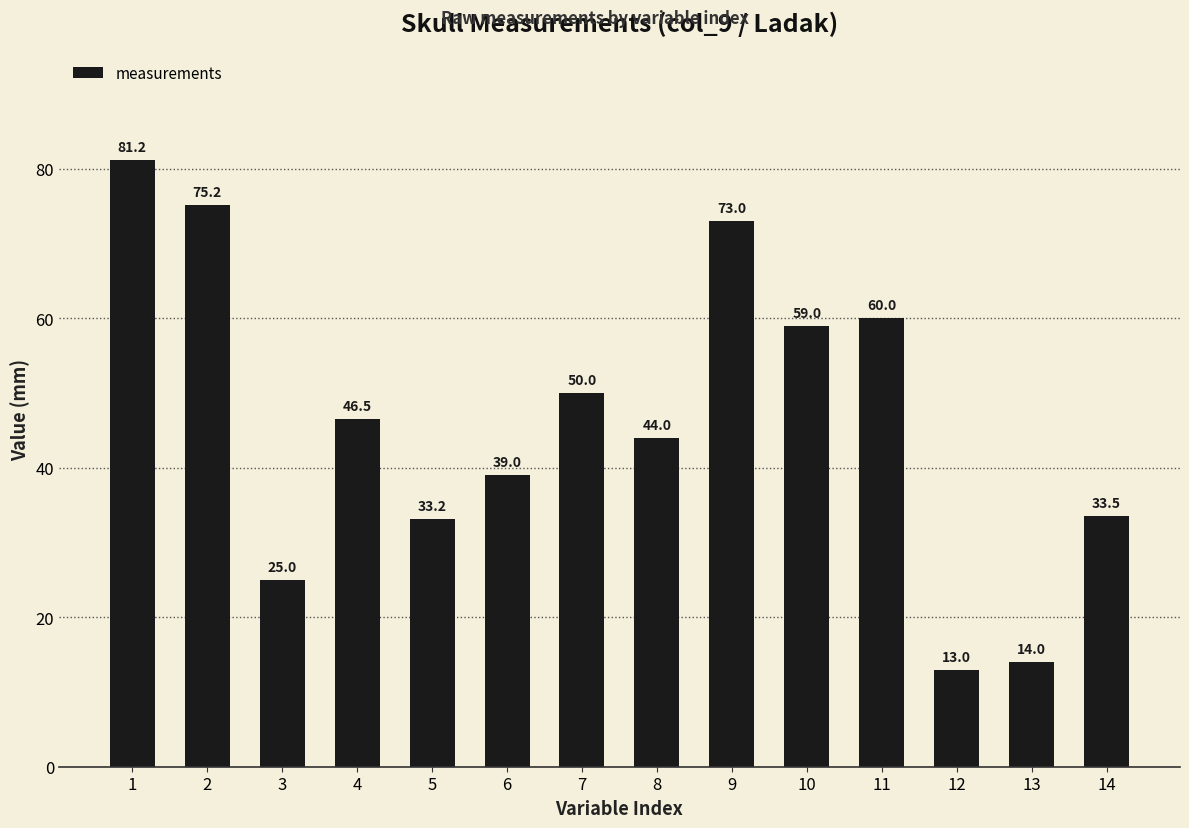

Where is the data nearest to the value 47?

4